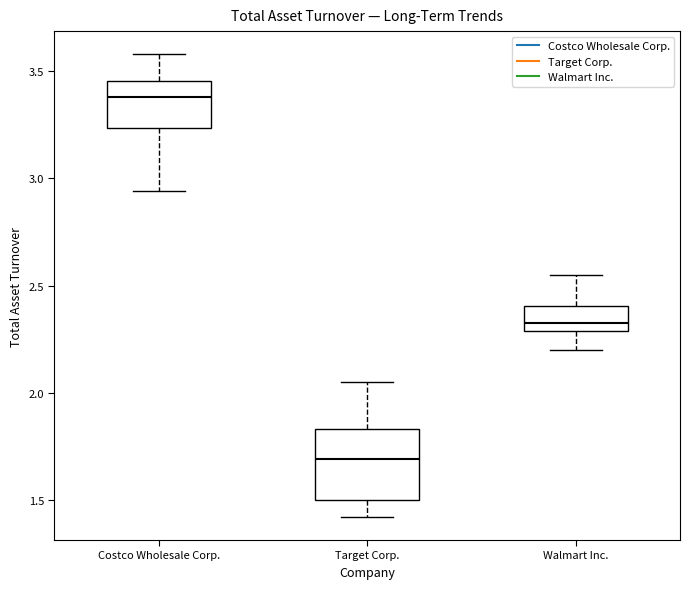

Reading left to right, transcribe this box plot: for each box, give where its median line is, the range the box spans, and where its two whiskers end, as read against the y-axis. The values are not printed on the chart, so give them approximately, as read against the axis.

Costco Wholesale Corp.: median 3.40, box 3.25 to 3.45, whiskers 2.95 to 3.60
Target Corp.: median 1.70, box 1.50 to 1.85, whiskers 1.40 to 2.05
Walmart Inc.: median 2.35, box 2.30 to 2.40, whiskers 2.20 to 2.55